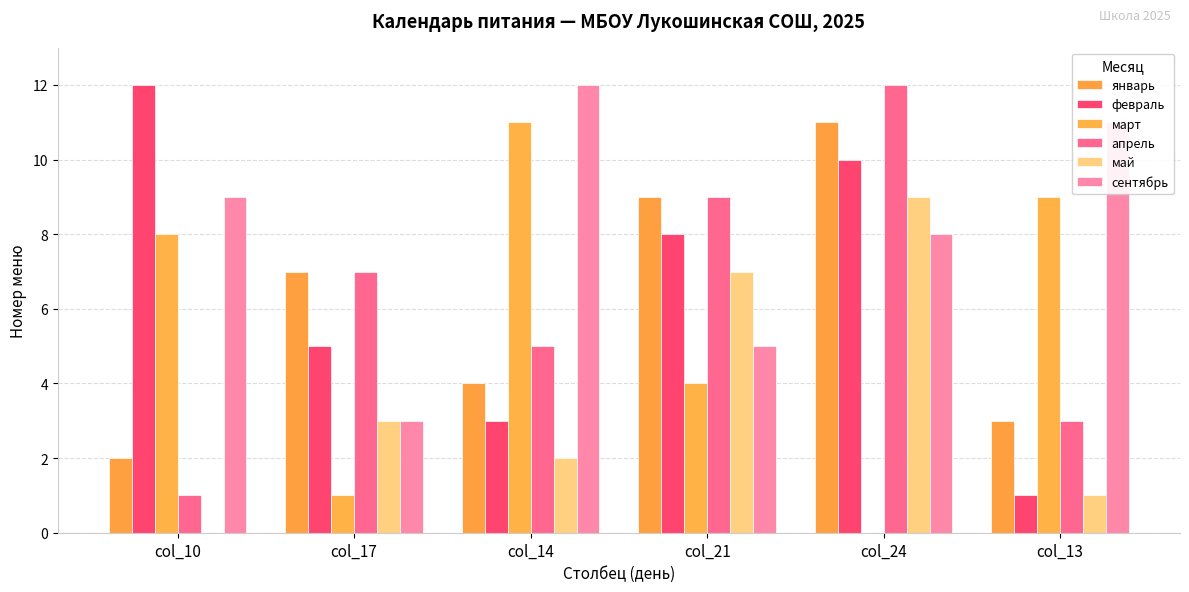

How many positive values does the май series have?

5